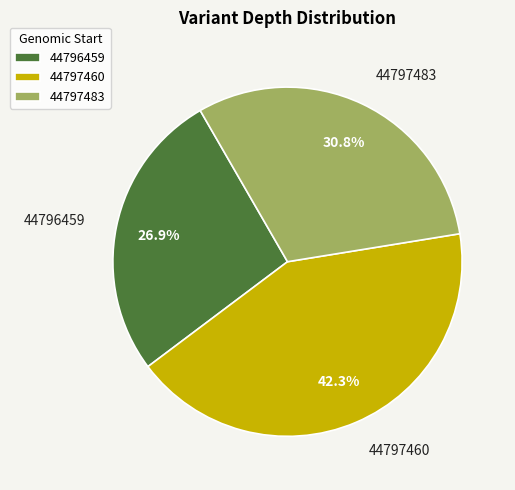

Is there a majority slice in this chart?

No